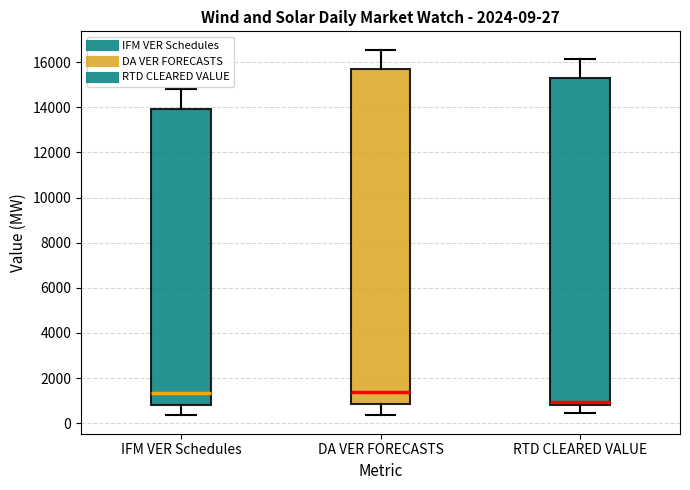

Comparing the boxes themselves (not the whiskers), which one is the tallest?

DA VER FORECASTS